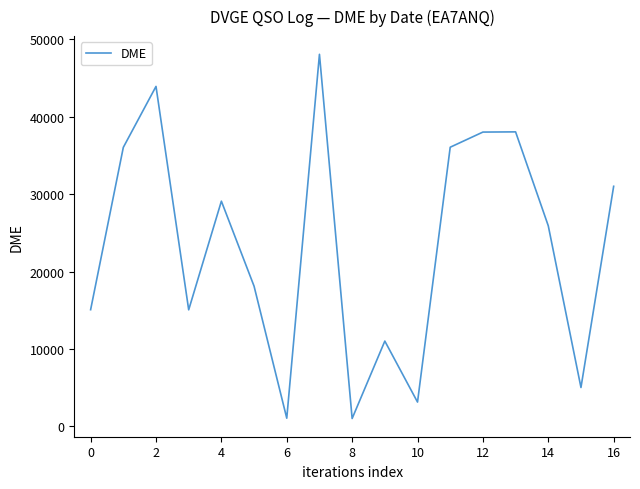

What is the greatest value displayed?

48046